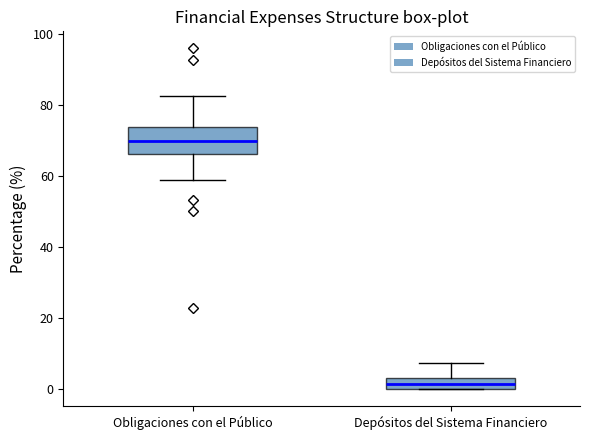

Which box's median line is the highest?

Obligaciones con el Público